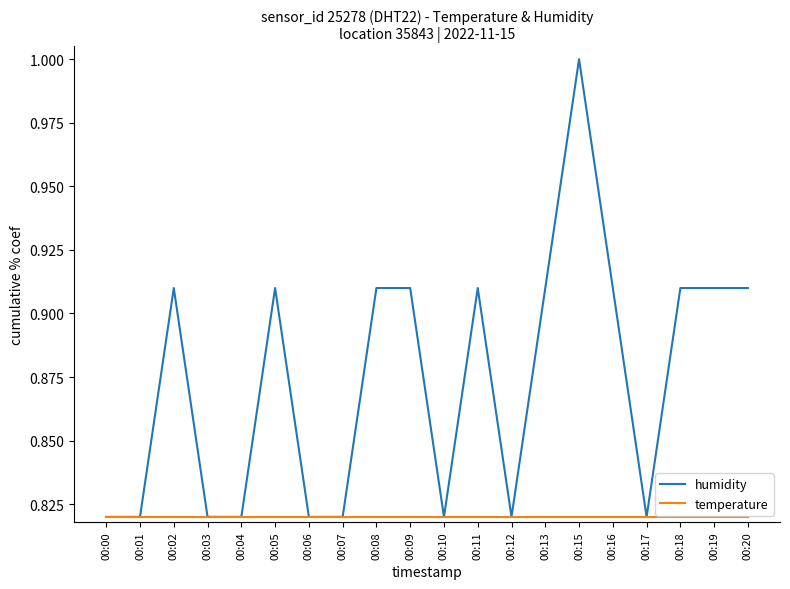

What is the greatest value displayed?

1.0